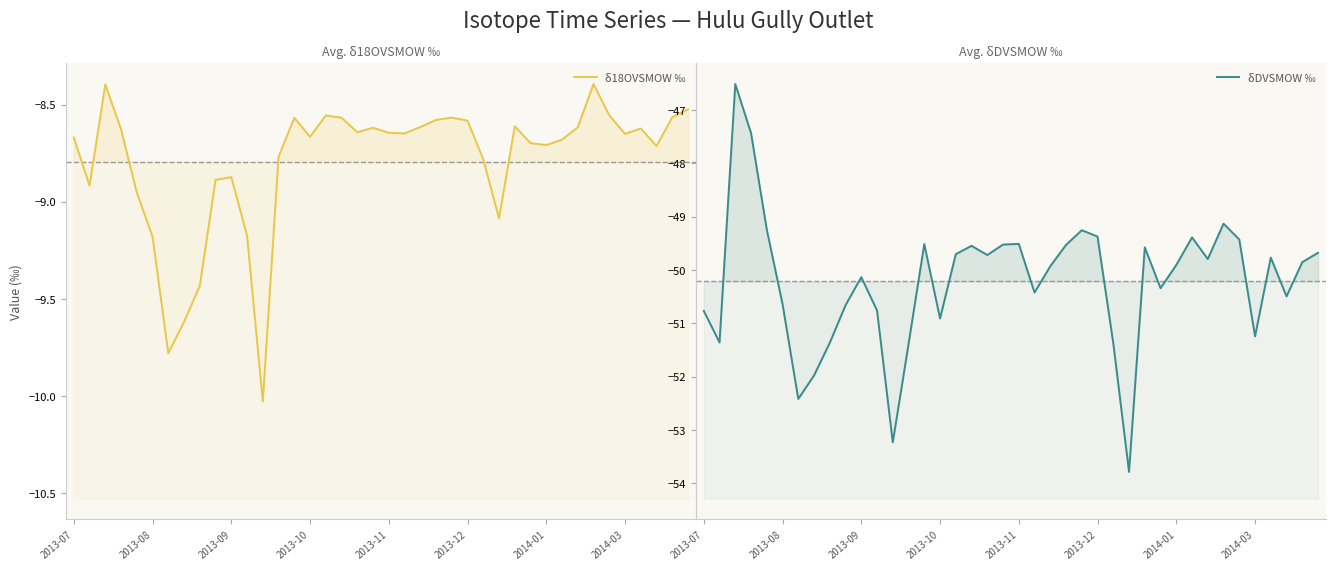

Where is δDVSMOW ‰ nearest to the value -50?

22